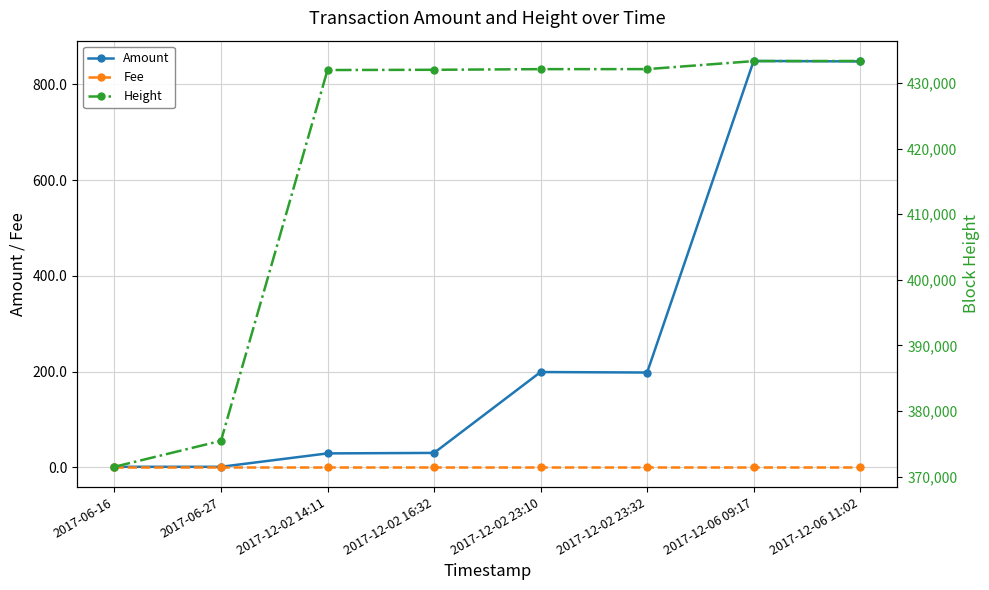

Is the value of Amount at 2017-12-02 23:10 greater than the value of Height at 2017-06-16?

No